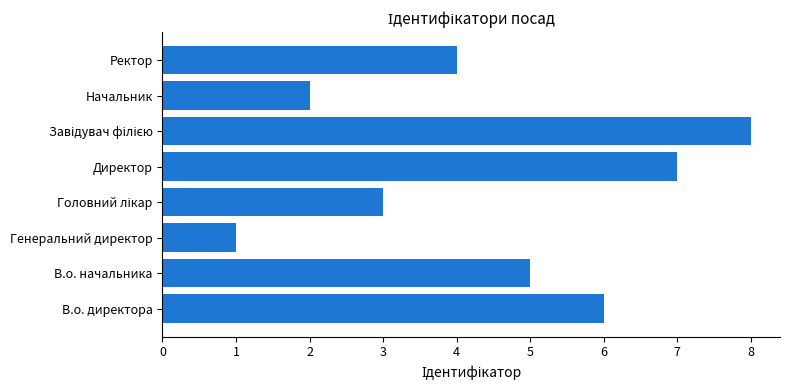

What is the sum of all values?

36